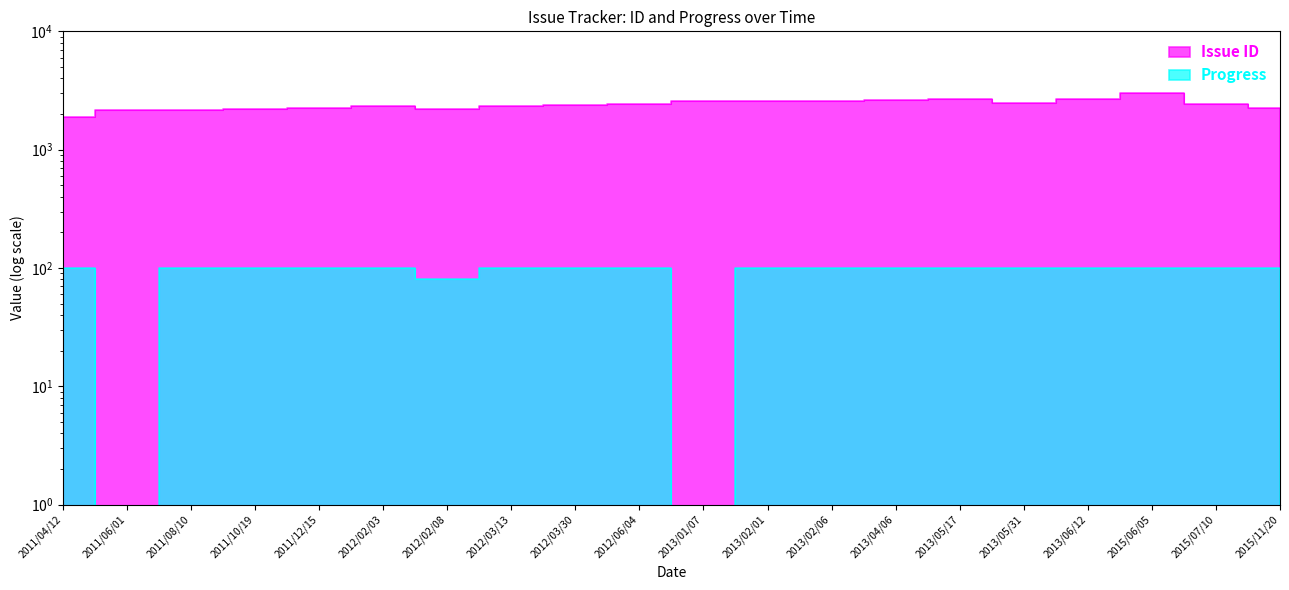

What is the difference between the maximum and minimum values in the Progress series?

100